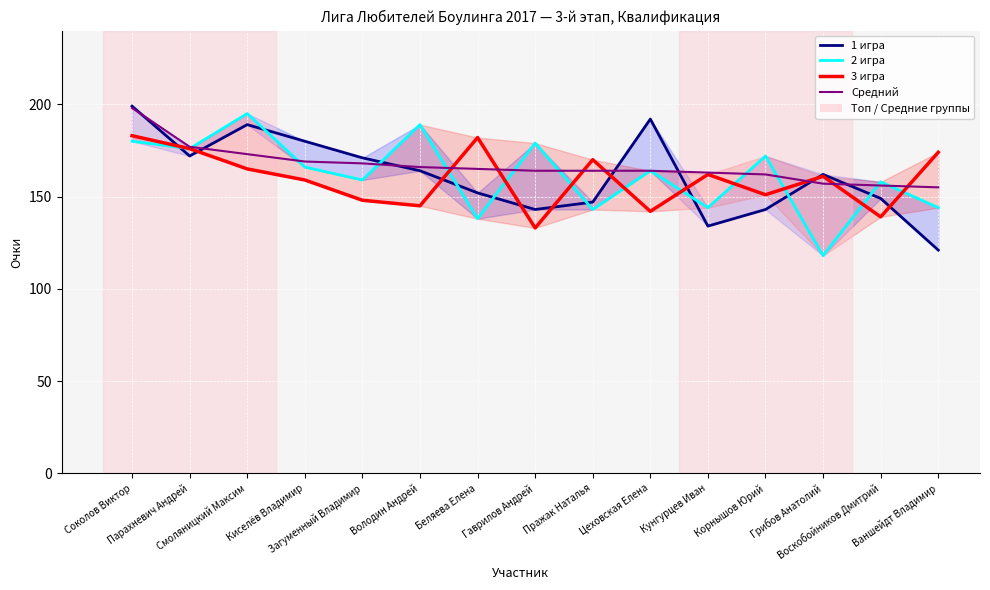

Reading left to right, transcribe all the data shown in this chart.

1 игра: Соколов Виктор=199	Парахневич Андрей=172	Смоляницкий Максим=189	Киселёв Владимир=180	Загуменный Владимир=171	Володин Андрей=164	Беляева Елена=152	Гаврилов Андрей=143	Пражак Наталья=147	Цеховская Елена=192	Кунгурцев Иван=134	Корнышов Юрий=143	Грибов Анатолий=162	Воскобойников Дмитрий=149	Ваншейдт Владимир=121
2 игра: Соколов Виктор=180	Парахневич Андрей=176	Смоляницкий Максим=195	Киселёв Владимир=166	Загуменный Владимир=159	Володин Андрей=189	Беляева Елена=138	Гаврилов Андрей=179	Пражак Наталья=143	Цеховская Елена=164	Кунгурцев Иван=144	Корнышов Юрий=172	Грибов Анатолий=118	Воскобойников Дмитрий=158	Ваншейдт Владимир=144
3 игра: Соколов Виктор=183	Парахневич Андрей=176	Смоляницкий Максим=165	Киселёв Владимир=159	Загуменный Владимир=148	Володин Андрей=145	Беляева Елена=182	Гаврилов Андрей=133	Пражак Наталья=170	Цеховская Елена=142	Кунгурцев Иван=162	Корнышов Юрий=151	Грибов Анатолий=161	Воскобойников Дмитрий=139	Ваншейдт Владимир=174
Средний: Соколов Виктор=198	Парахневич Андрей=177	Смоляницкий Максим=173	Киселёв Владимир=169	Загуменный Владимир=168	Володин Андрей=166	Беляева Елена=165	Гаврилов Андрей=164	Пражак Наталья=164	Цеховская Елена=164	Кунгурцев Иван=163	Корнышов Юрий=162	Грибов Анатолий=157	Воскобойников Дмитрий=156	Ваншейдт Владимир=155